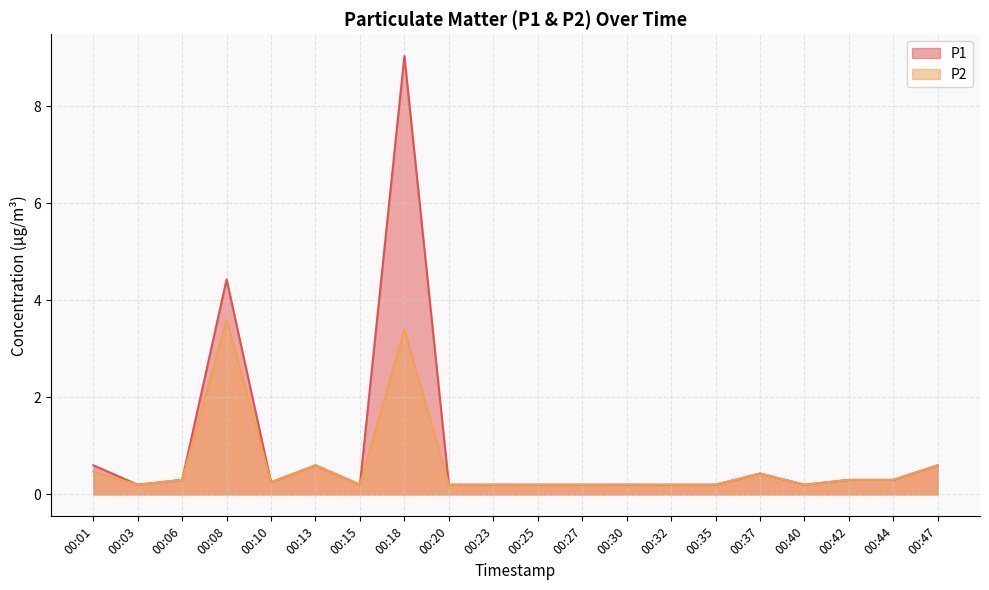

What is the sum of all P1 values?

18.8